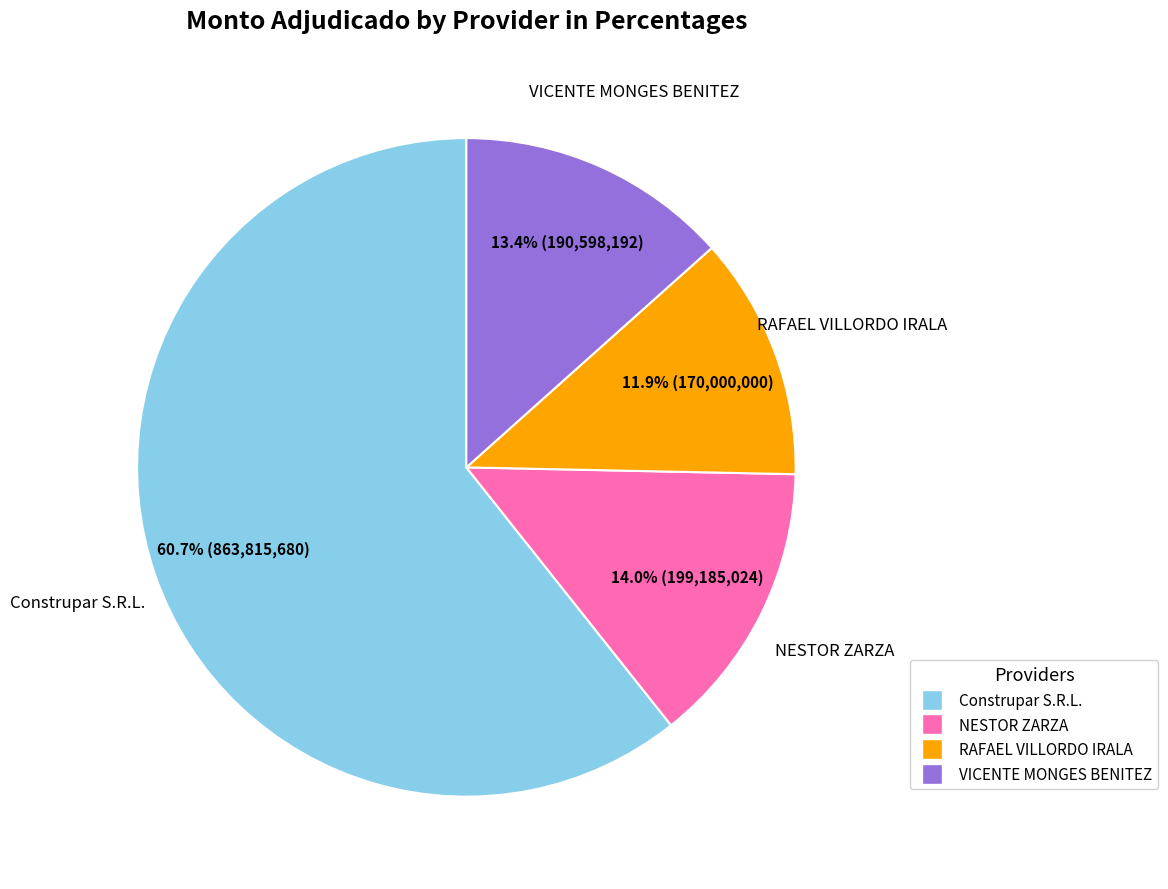

Which has a higher value, VICENTE MONGES BENITEZ or Construpar S.R.L.?

Construpar S.R.L.